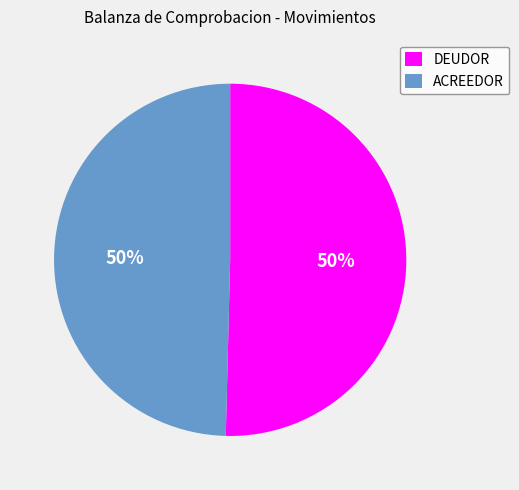

To the nearest percent, what is the combined percentage of DEUDOR and ACREEDOR?

100%